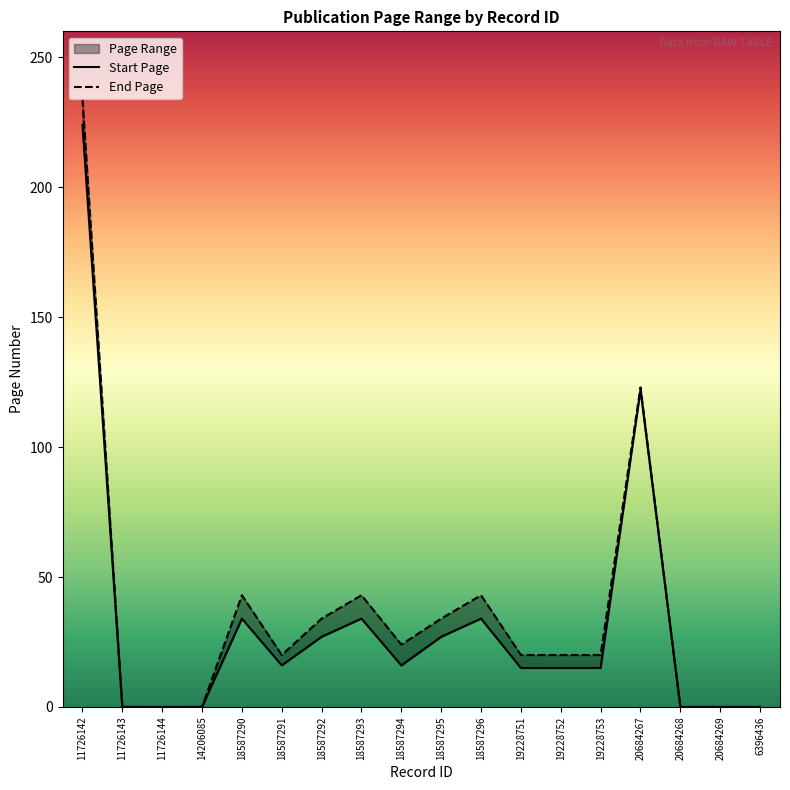

Where does the Start Page series first go above 16?

11726142